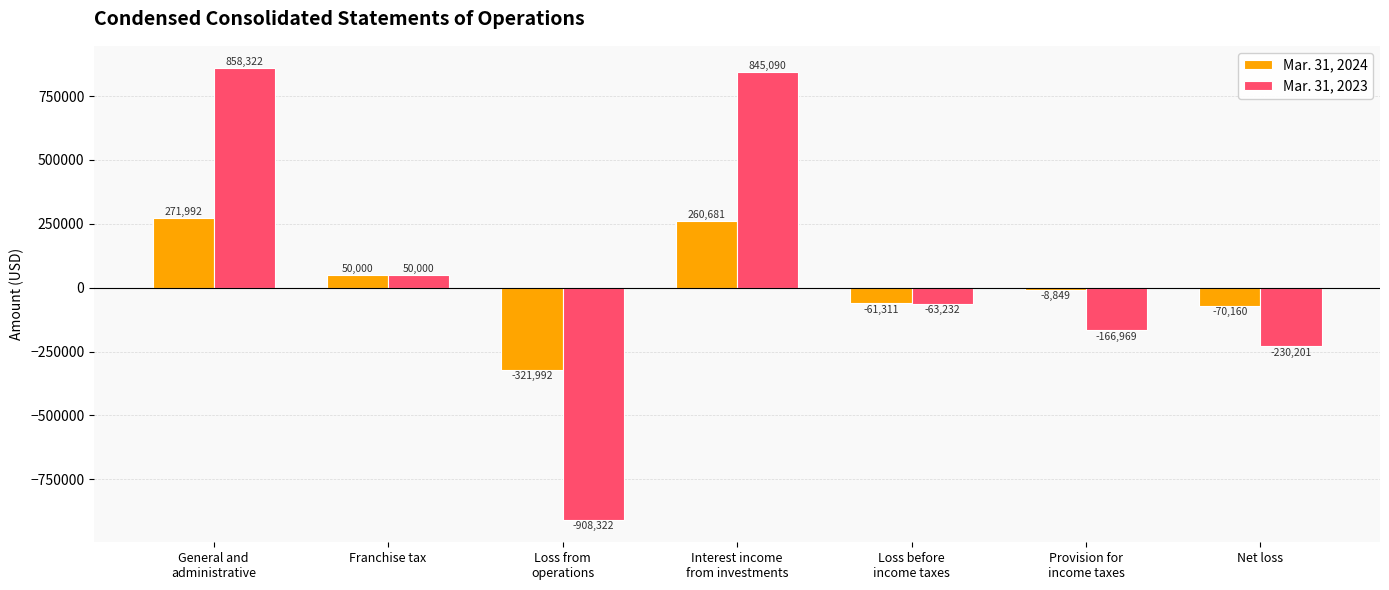

The value of Mar. 31, 2023 at Loss from
operations is -323087. True or false?

False